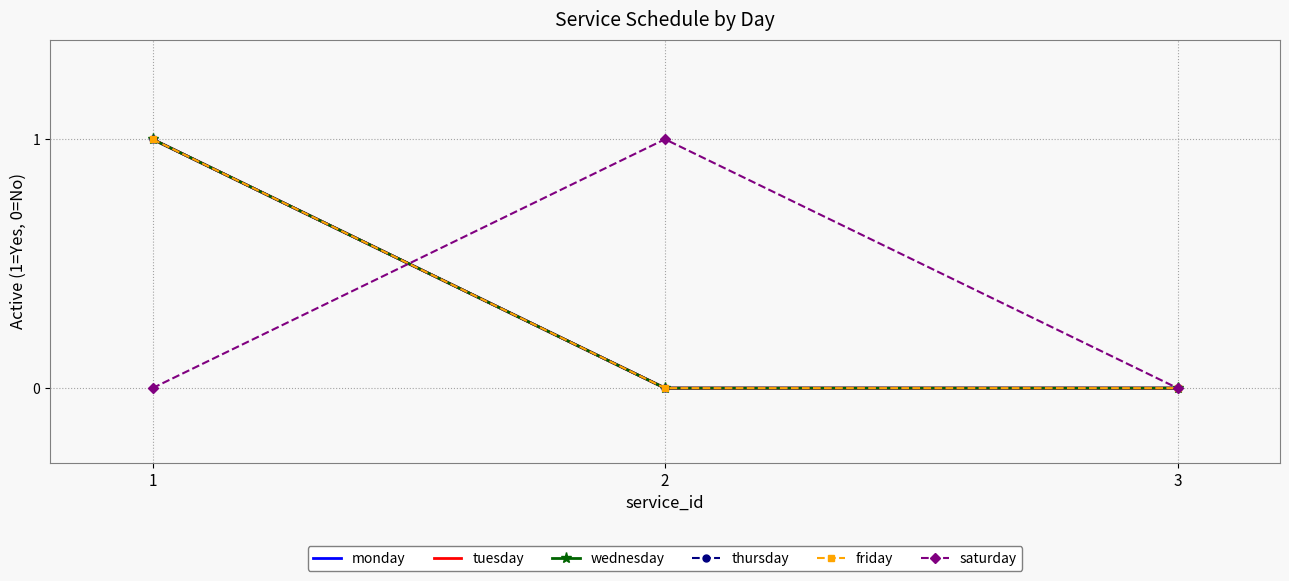

Reading left to right, transcribe all the data shown in this chart.

monday: 1	0	0
tuesday: 1	0	0
wednesday: 1	0	0
thursday: 1	0	0
friday: 1	0	0
saturday: 0	1	0